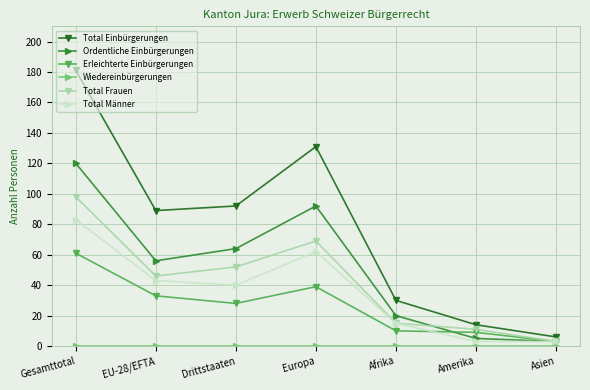

Read the Erleichterte Einbürgerungen value at Amerika.

9